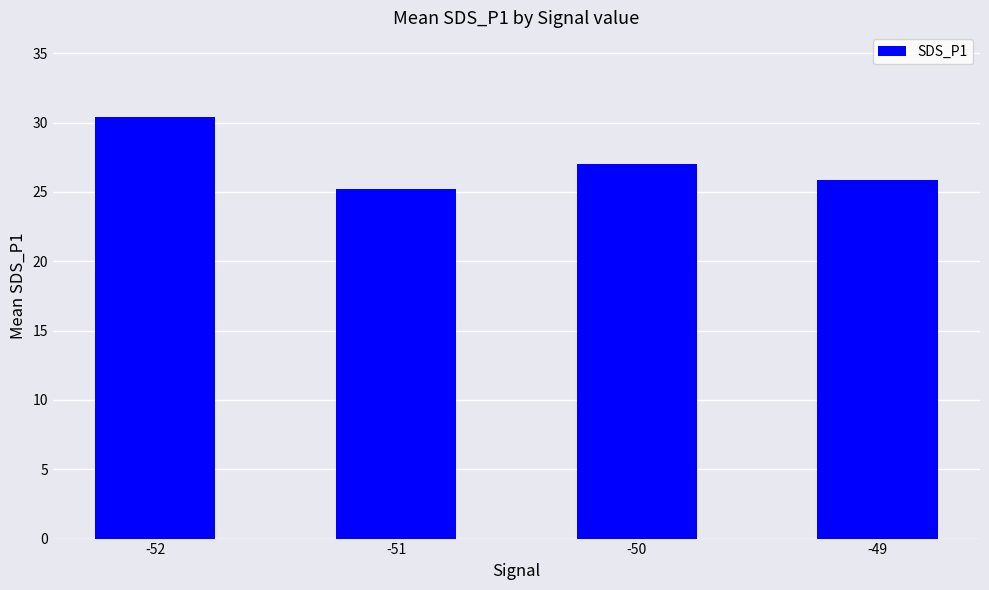

The chart shows a value of 30.4 at -52. True or false?

True